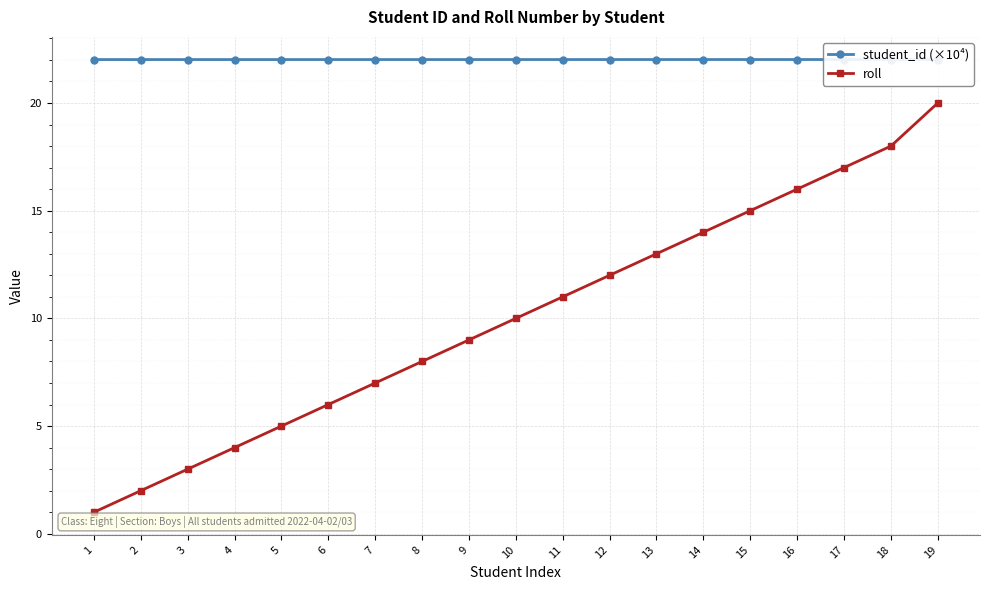

At how many categories does at least one series exceed 21?

19